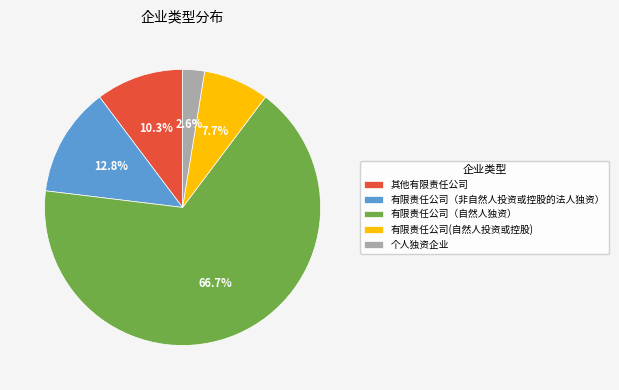

What is the ratio of the value at 个人独资企业 to the value at 有限责任公司（非自然人投资或控股的法人独资）?

0.2